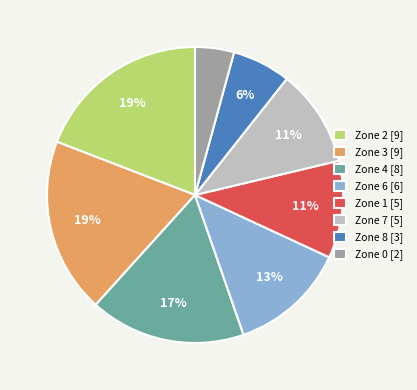

Which has a higher value, Zone 7 [5] or Zone 8 [3]?

Zone 7 [5]